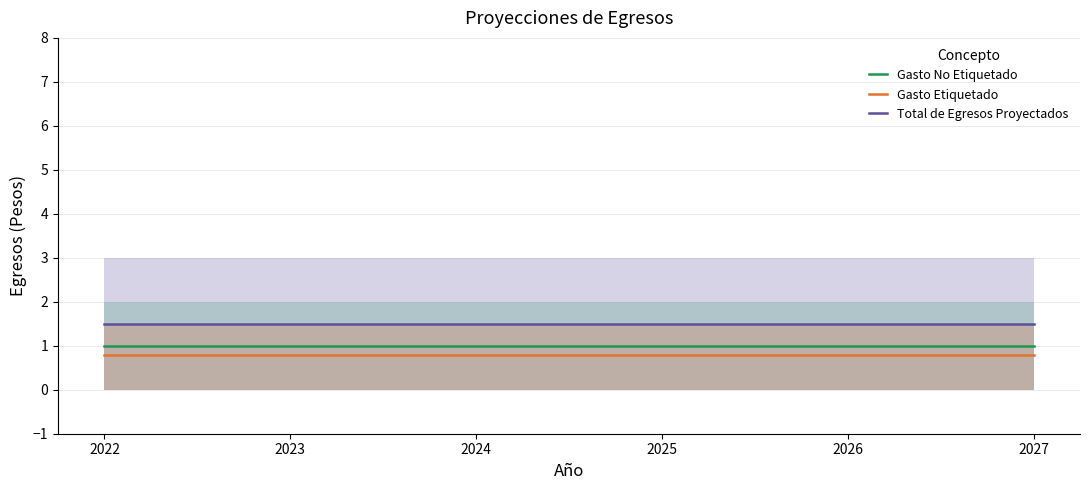

True or false: Gasto No Etiquetado and Total de Egresos Proyectados cross at least once.

False